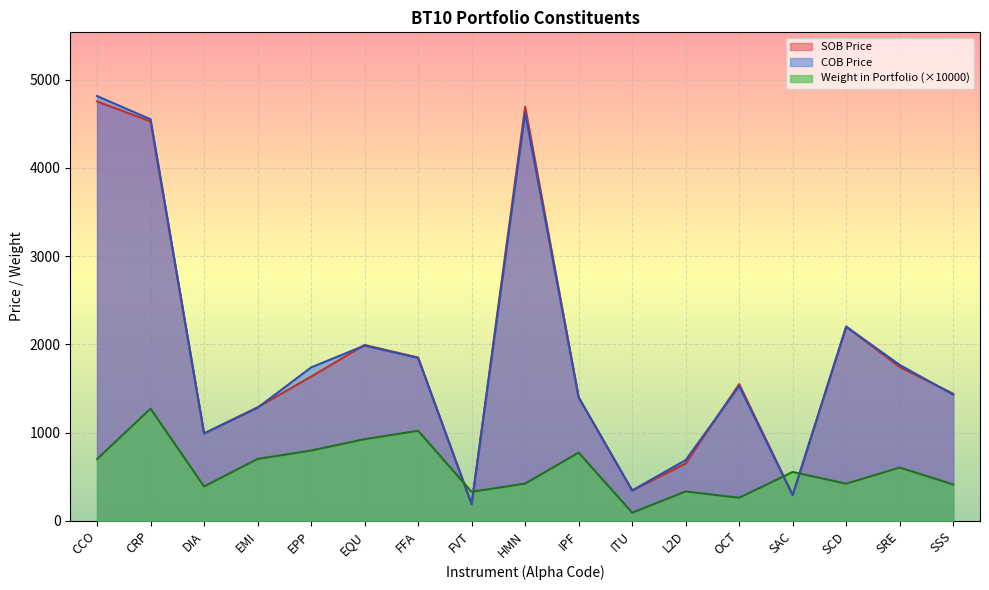

Which category has the lowest value across all series?

ITU